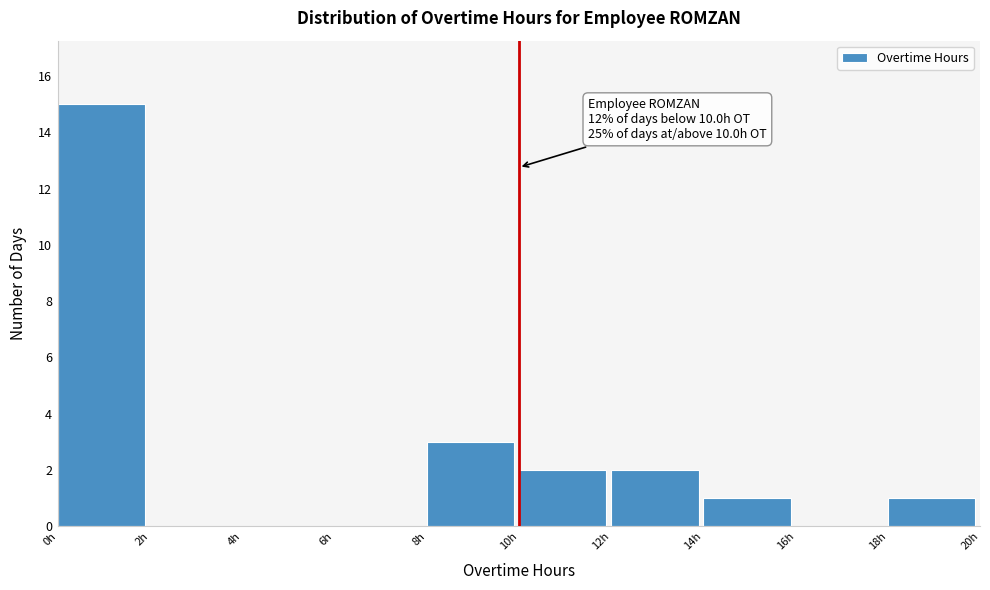

Over which range of the x-axis is the bar tallest?

0 to 2